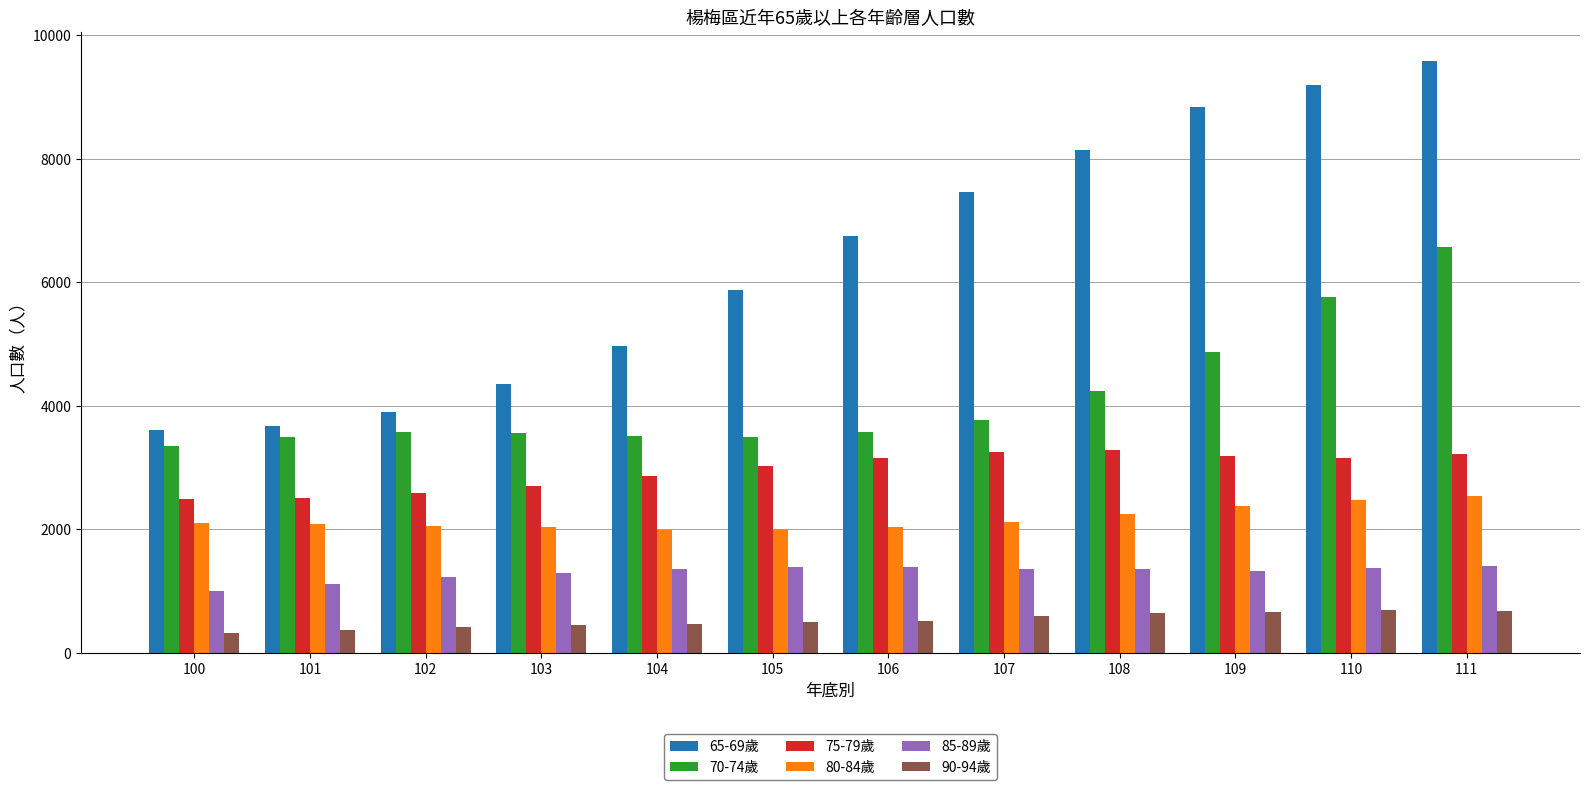

What is the difference between the second highest and second lowest values in the 85-89歲 series?

285